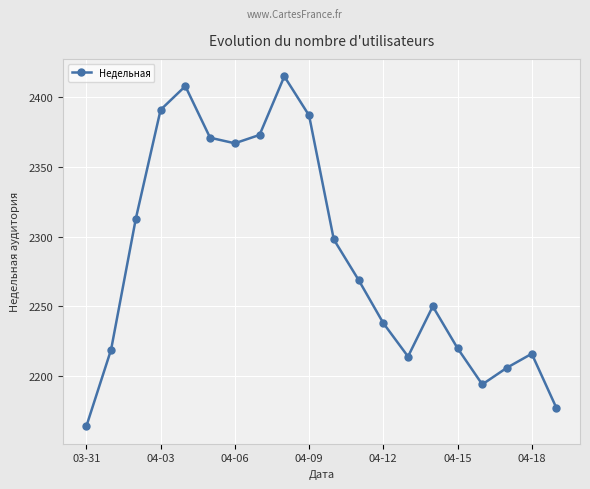

How many data points are less than 2269?

10